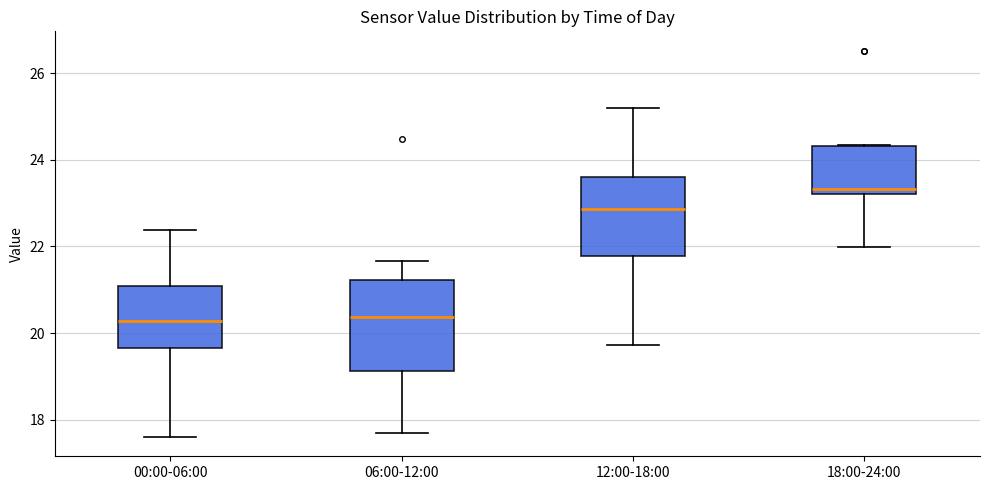

Reading left to right, read every box against the y-axis: the position of its median line, the range the box covers, and the ends of its whiskers. The values are not printed on the chart, so give them approximately, as read against the axis.

00:00-06:00: median 20.2, box 19.6 to 21.0, whiskers 17.6 to 22.4
06:00-12:00: median 20.4, box 19.2 to 21.2, whiskers 17.8 to 21.6
12:00-18:00: median 22.8, box 21.8 to 23.6, whiskers 19.8 to 25.2
18:00-24:00: median 23.4, box 23.2 to 24.4, whiskers 22.0 to 24.4